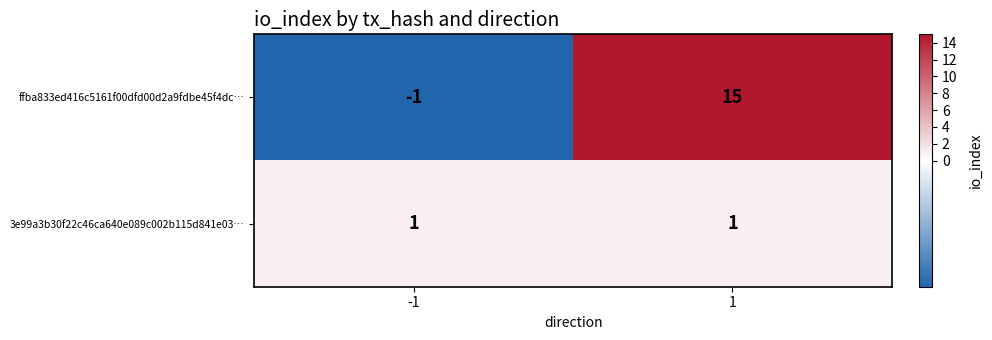

What is the sum of all ffba833ed416c5161f00dfd00d2a9fdbe45f4dc… values?

14